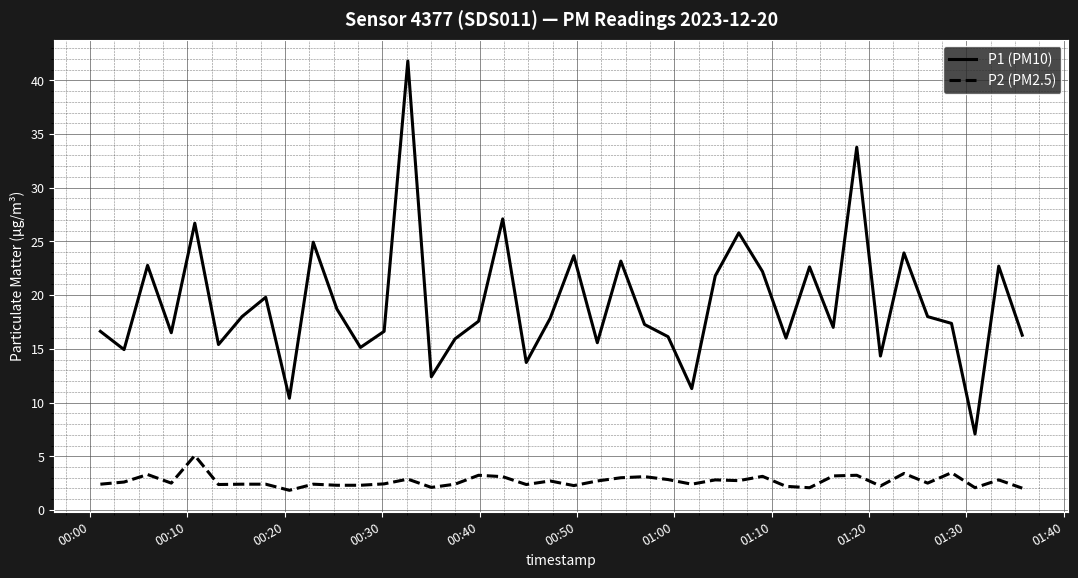

Does the chart have visible grid lines?

Yes